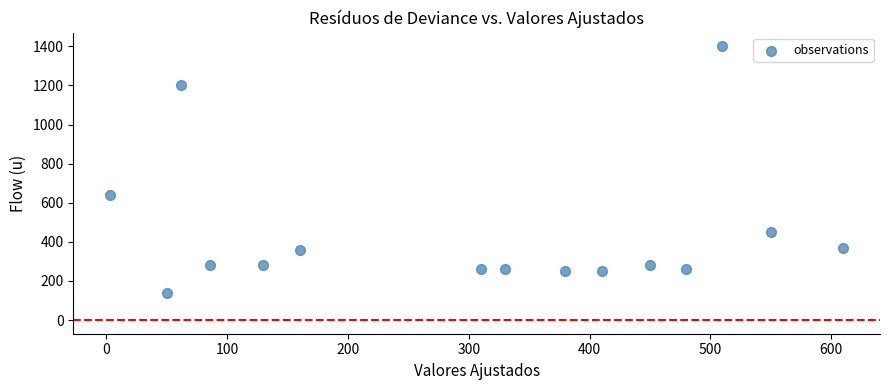

What Y value in the scatter plot is closest to 770?

640